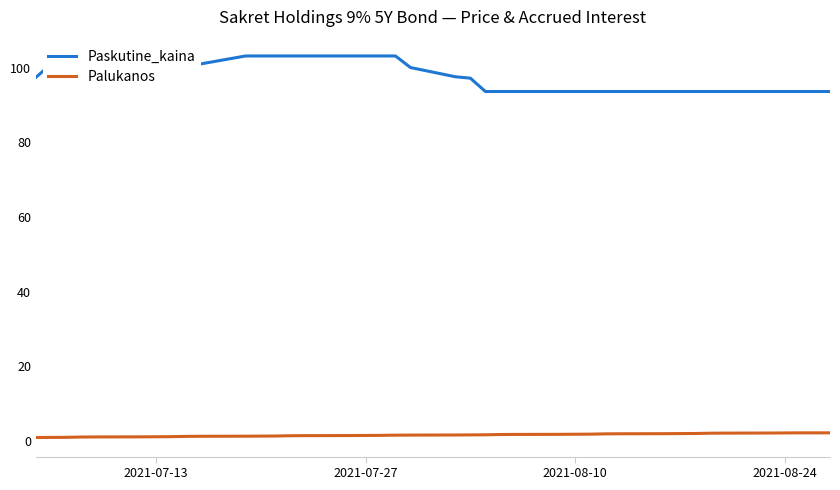

What is the average value of the Palukanos series?

1.6